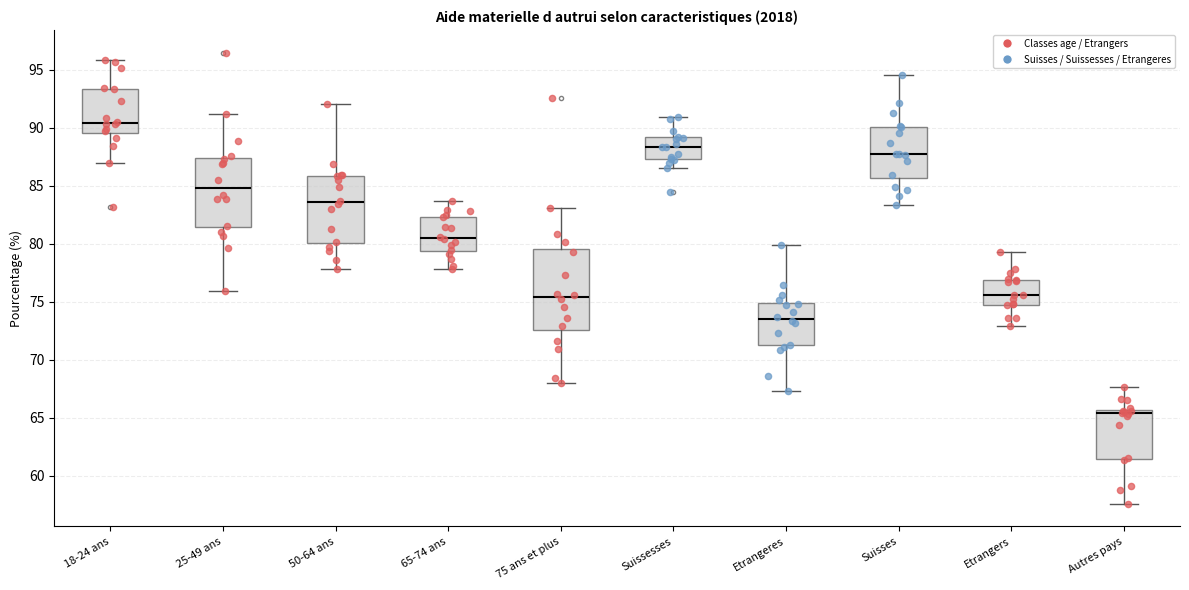

Reading left to right, transcribe this box plot: for each box, give where its median line is, the range the box spans, and where its two whiskers end, as read against the y-axis. The values are not printed on the chart, so give them approximately, as read against the axis.

18-24 ans: median 90.5, box 89.5 to 93.5, whiskers 87.0 to 96.0
25-49 ans: median 85.0, box 81.5 to 87.5, whiskers 76.0 to 91.0
50-64 ans: median 83.5, box 80.0 to 86.0, whiskers 78.0 to 92.0
65-74 ans: median 80.5, box 79.5 to 82.5, whiskers 78.0 to 83.5
75 ans et plus: median 75.5, box 72.5 to 79.5, whiskers 68.0 to 83.0
Suissesses: median 88.5, box 87.5 to 89.0, whiskers 86.5 to 91.0
Etrangeres: median 73.5, box 71.5 to 75.0, whiskers 67.5 to 80.0
Suisses: median 87.5, box 85.5 to 90.0, whiskers 83.5 to 94.5
Etrangers: median 75.5, box 75.0 to 77.0, whiskers 73.0 to 79.0
Autres pays: median 65.5 (just below the box's upper edge), box 61.5 to 65.5, whiskers 57.5 to 67.5